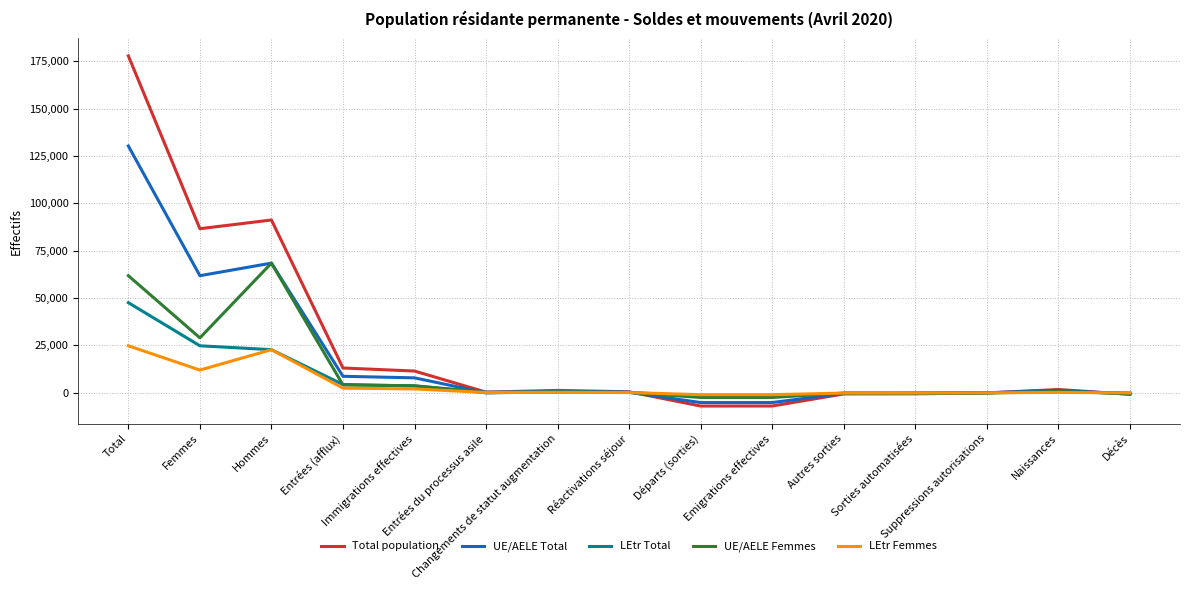

Does the chart have visible grid lines?

Yes